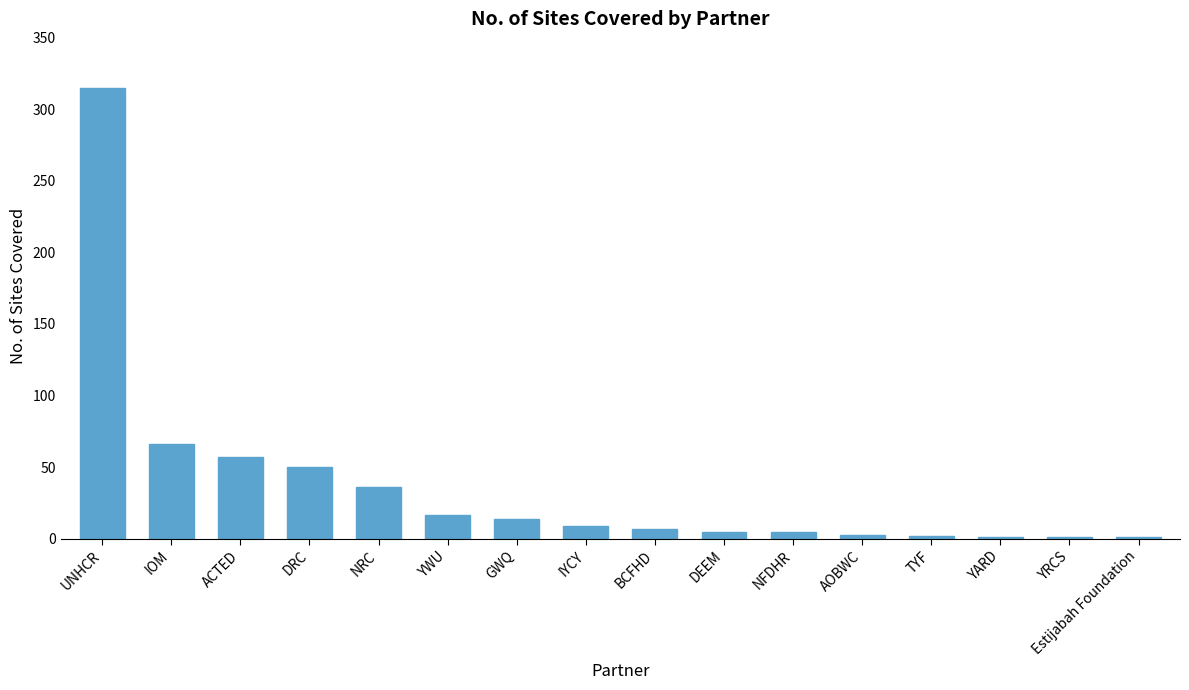

The value at DRC is 50. True or false?

True